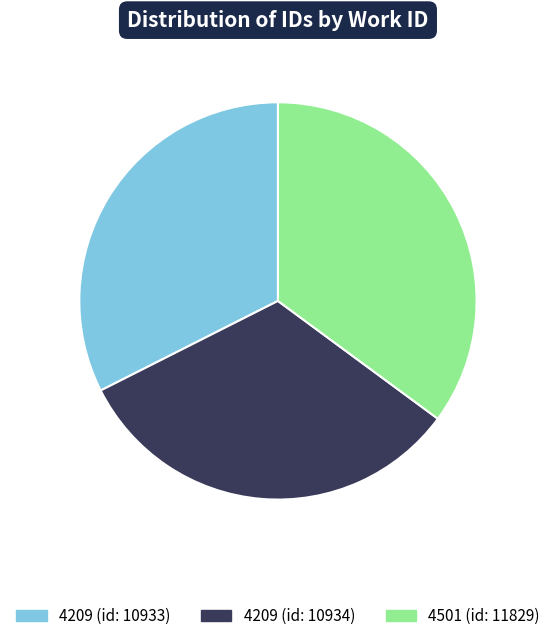

Which has a higher value, 4501 (id: 11829) or 4209 (id: 10933)?

4501 (id: 11829)